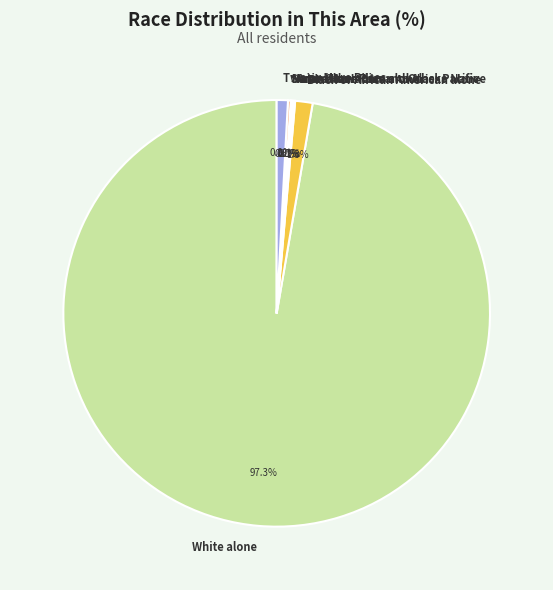

Is the sum of White alone and Two or More Races greater than half?

Yes